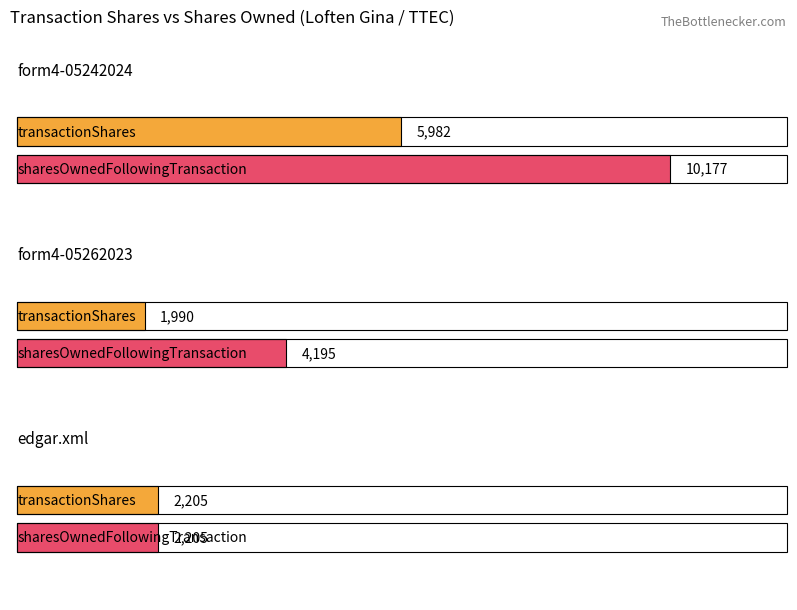

At which label is transactionShares closest to 3986?

edgar.xml